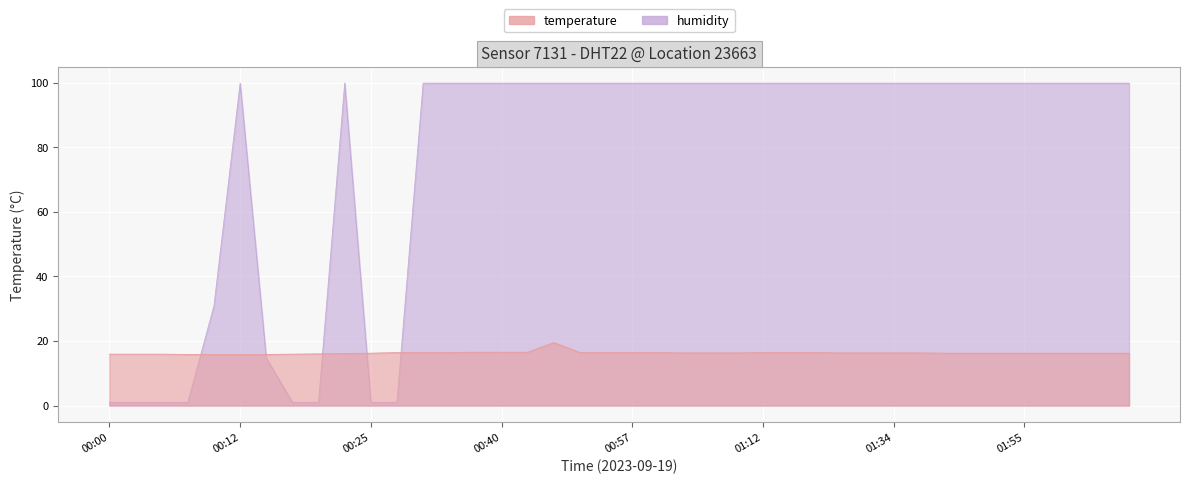

What are all the series names shown in the legend?

temperature, humidity